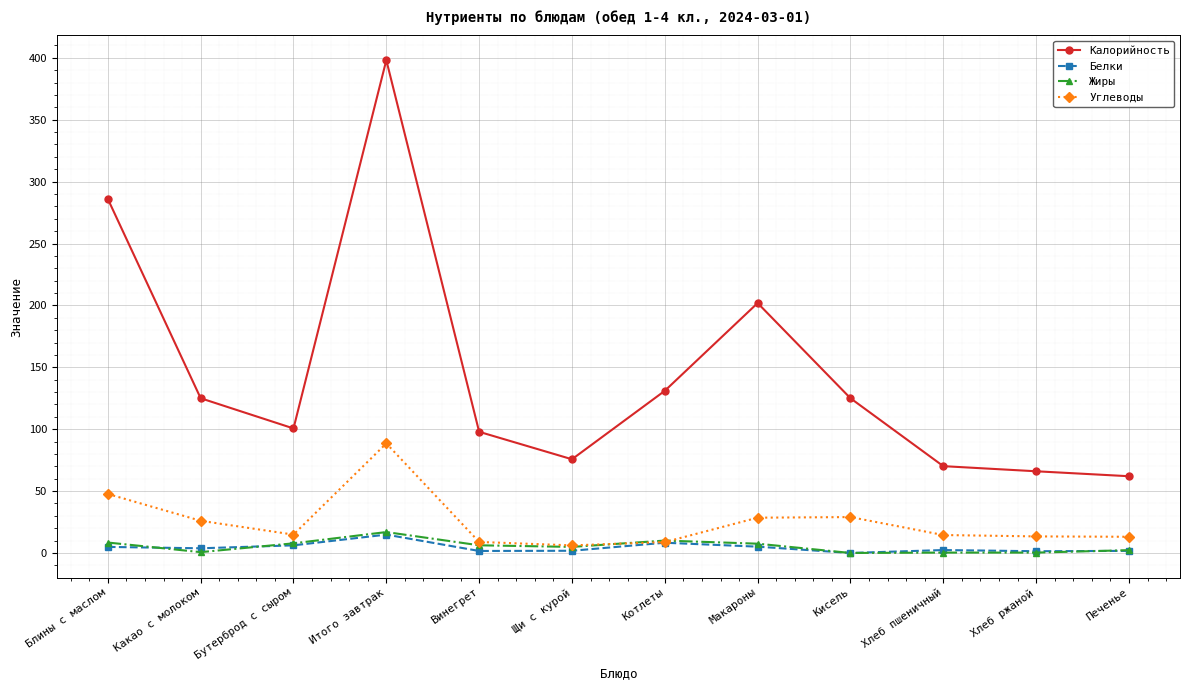

Where does the Углеводы series first go above 14?

Блины с маслом